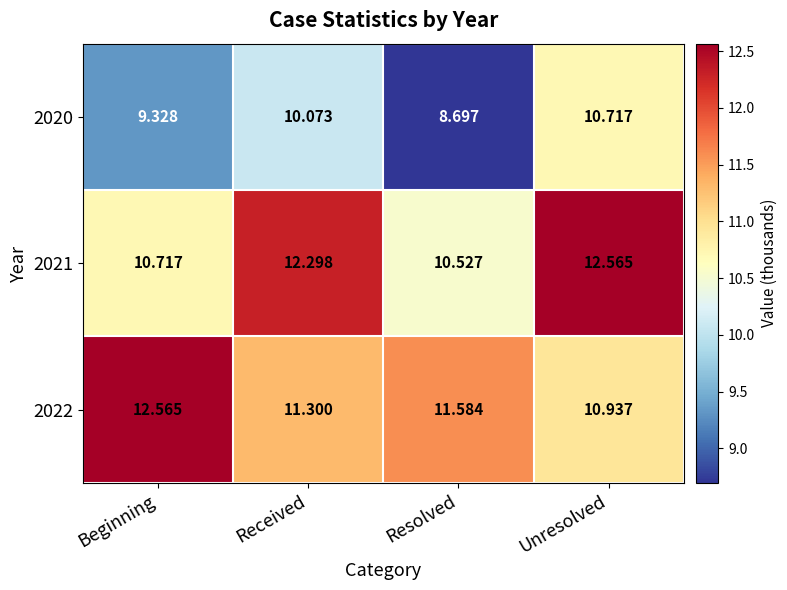

At which label is 2020 closest to 9?

Resolved